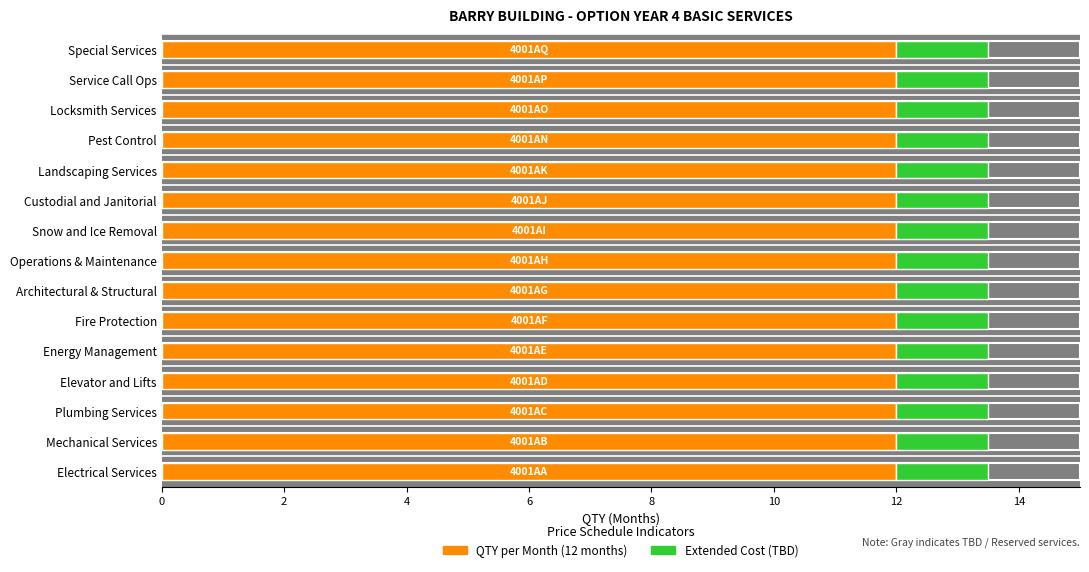

Which series has the largest range (max minus min)?

qty